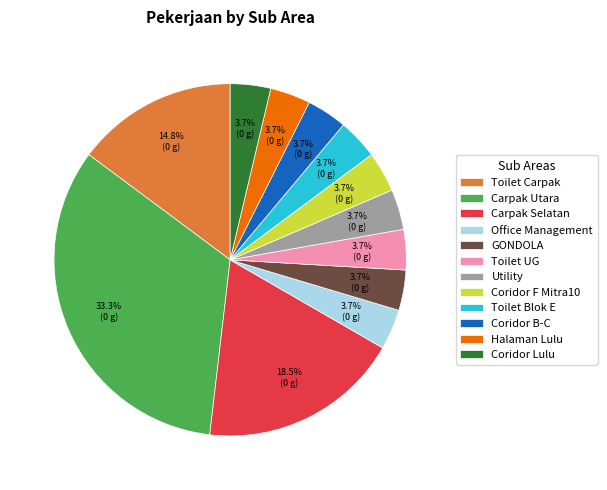

Count the number of slices in the pie.

12